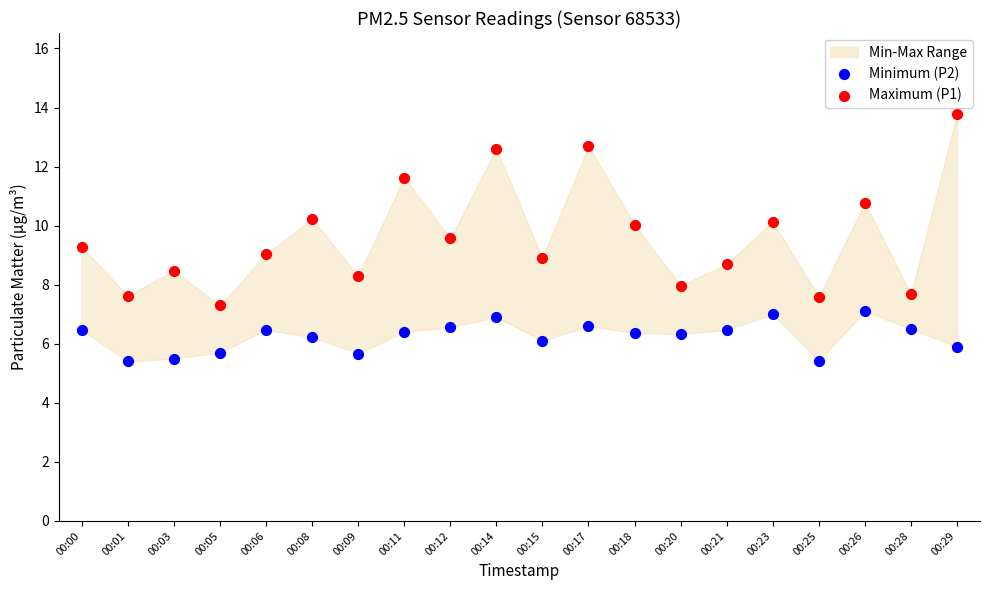

Across all data points, what is the range of Y values (max minus min)?

8.4